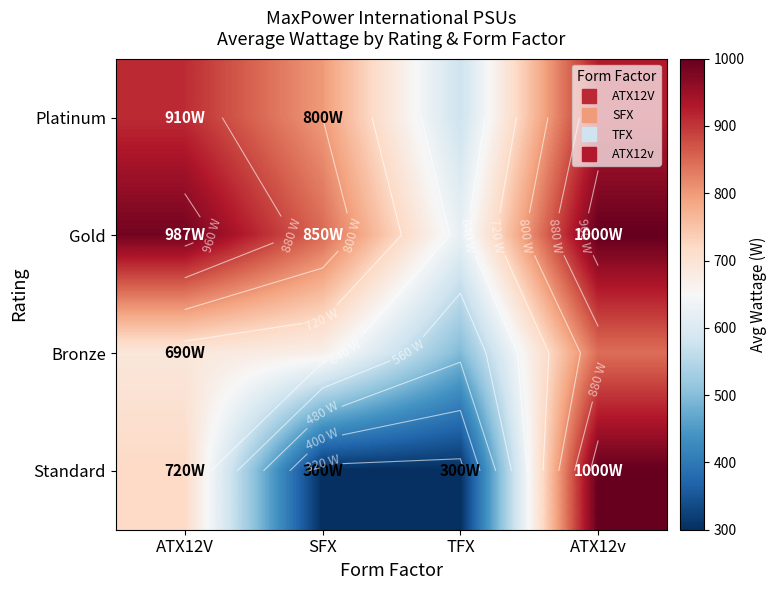

At which category is the sum across all series the highest?

ATX12v